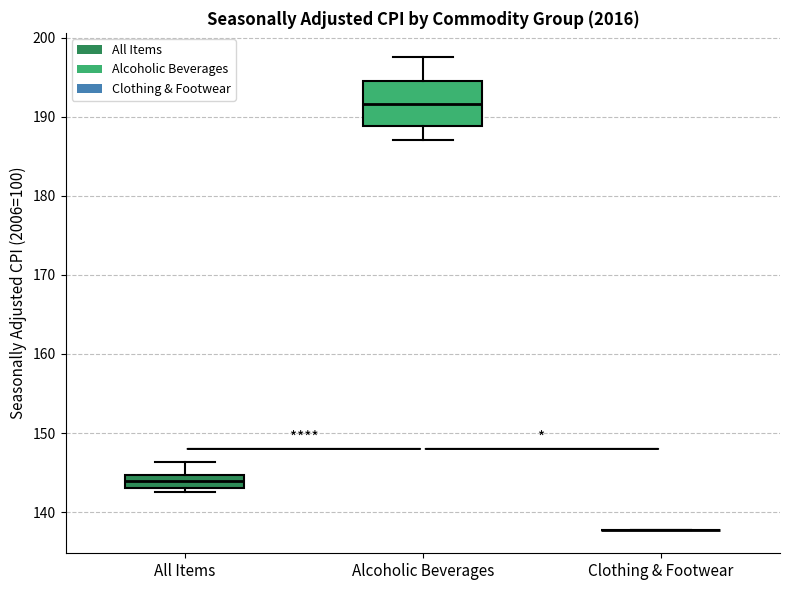

Reading left to right, transcribe this box plot: for each box, give where its median line is, the range the box spans, and where its two whiskers end, as read against the y-axis. The values are not printed on the chart, so give them approximately, as read against the axis.

All Items: median 144, box 143 to 145, whiskers 143 (just below the box's lower edge) to 146
Alcoholic Beverages: median 192, box 189 to 194, whiskers 187 to 198
Clothing & Footwear: box collapsed to a line at 138, whiskers 138 to 138